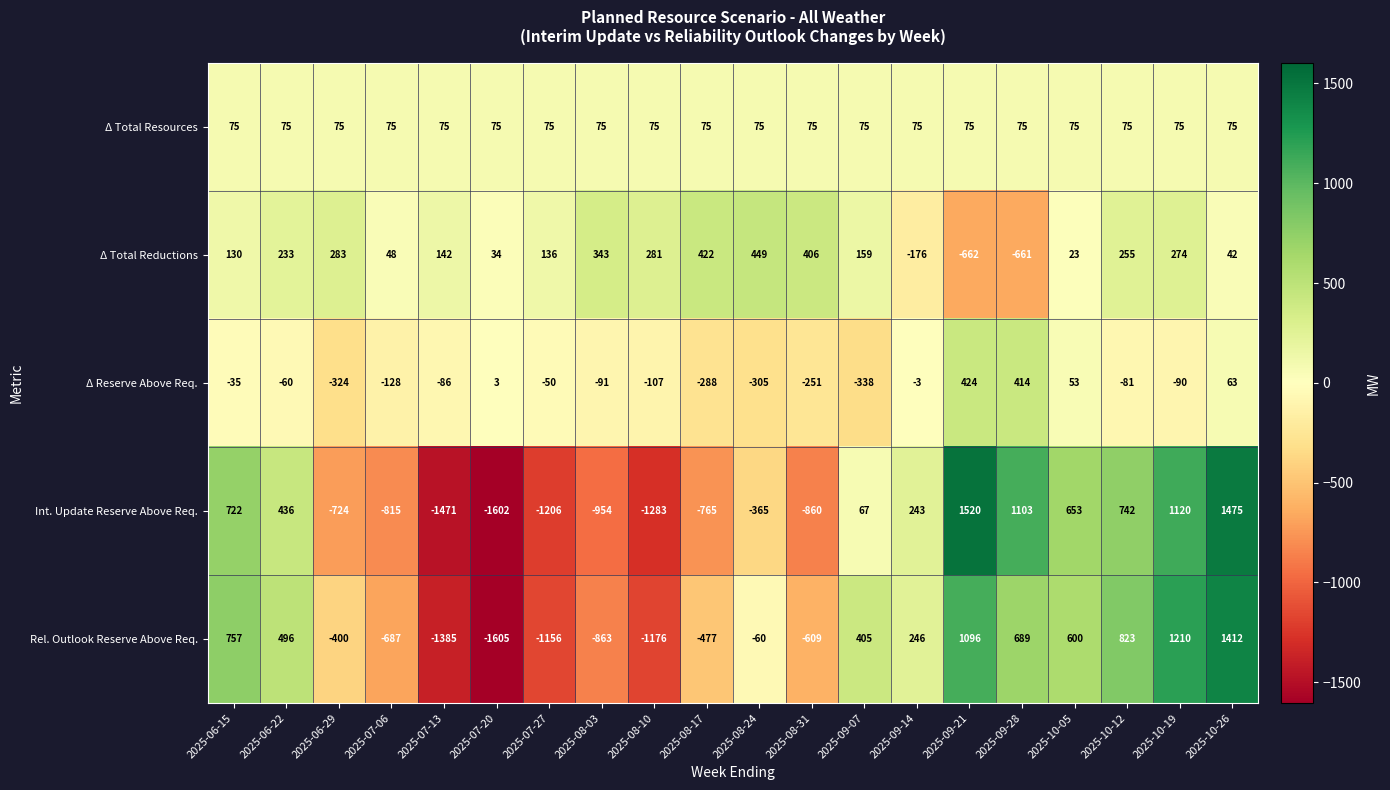

What is the total value across all series at 2025-08-17?

-1033